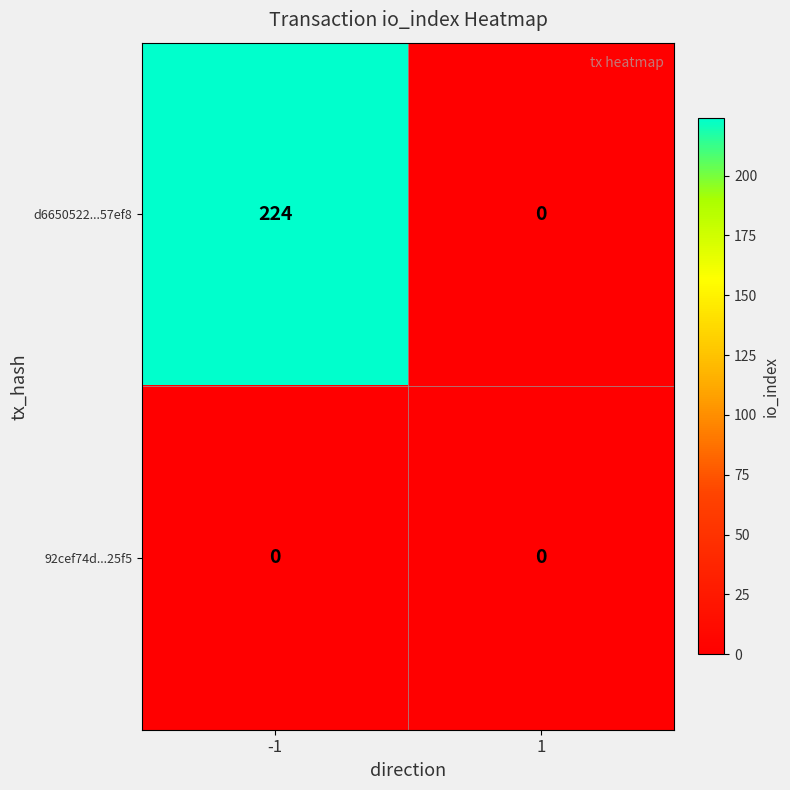

Reading left to right, what are all the values shown in this chart?

d6650522...57ef8: -1=224	1=0
92cef74d...25f5: -1=0	1=0